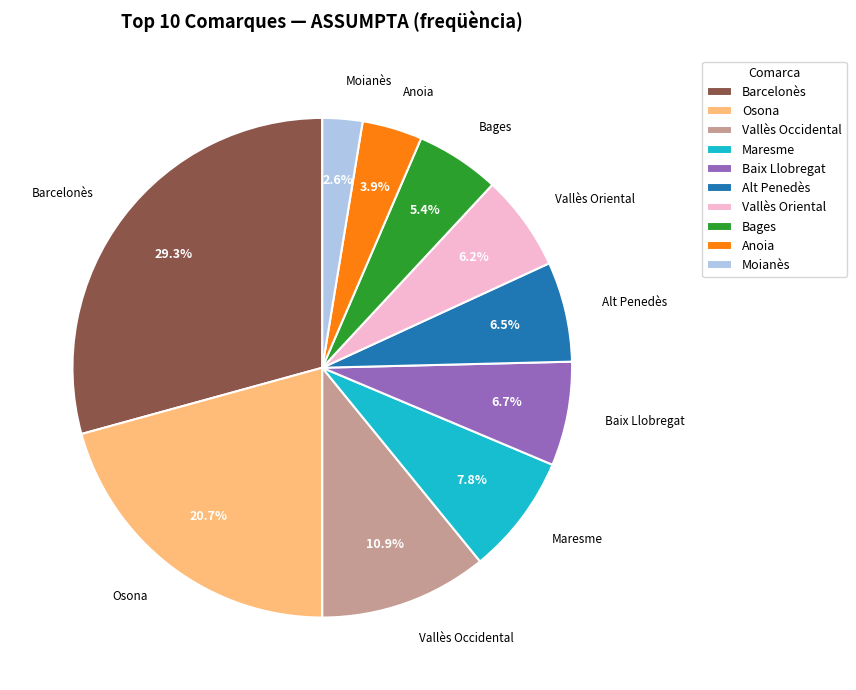

How many slices are in this pie chart?

10